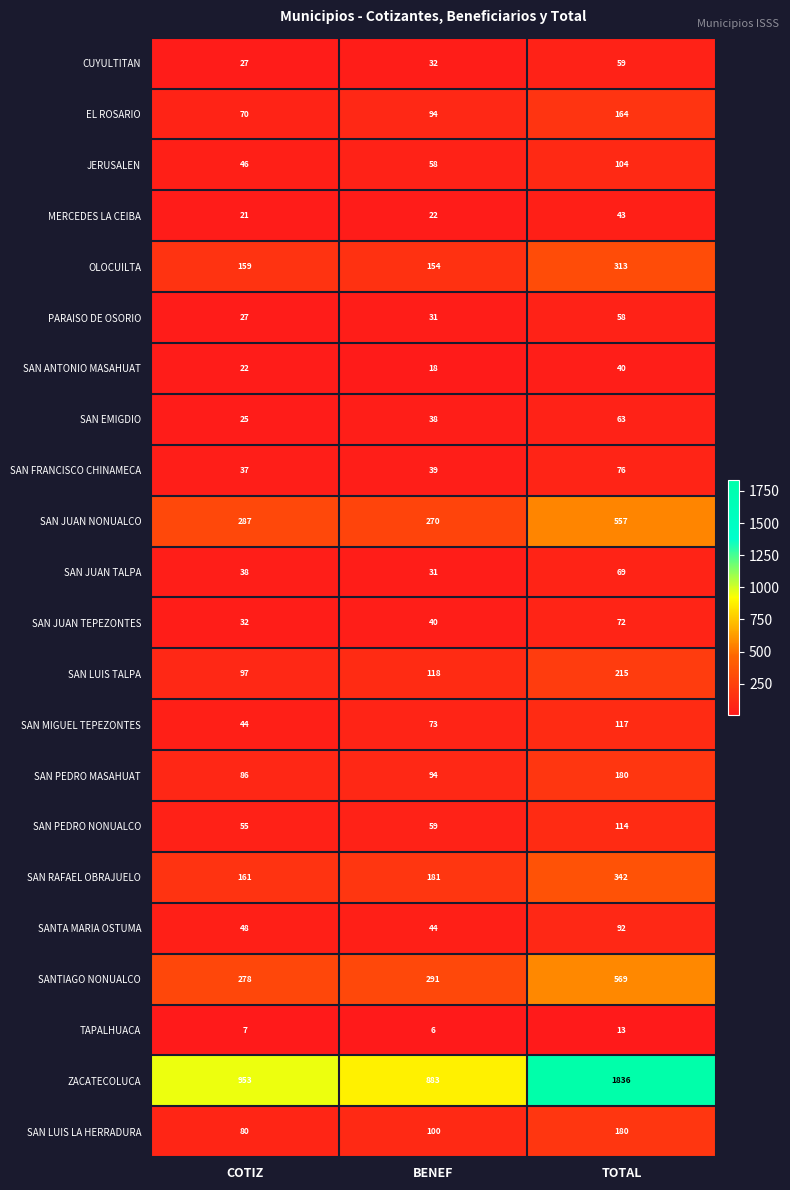

List the labels in order of SAN MIGUEL TEPEZONTES value, largest first.

TOTAL, BENEF, COTIZ